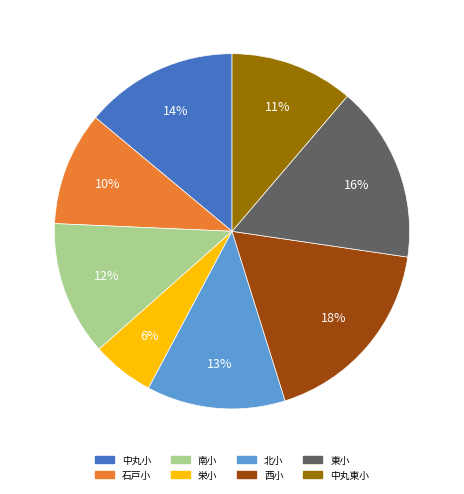

True or false: 南小 accounts for 12% of the total.

True